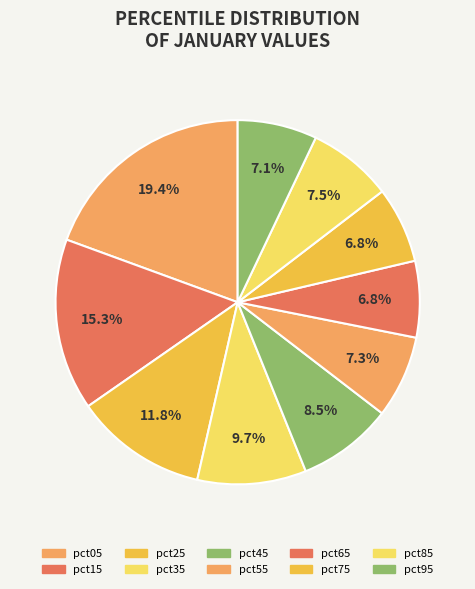

Which slice is the largest?

pct05